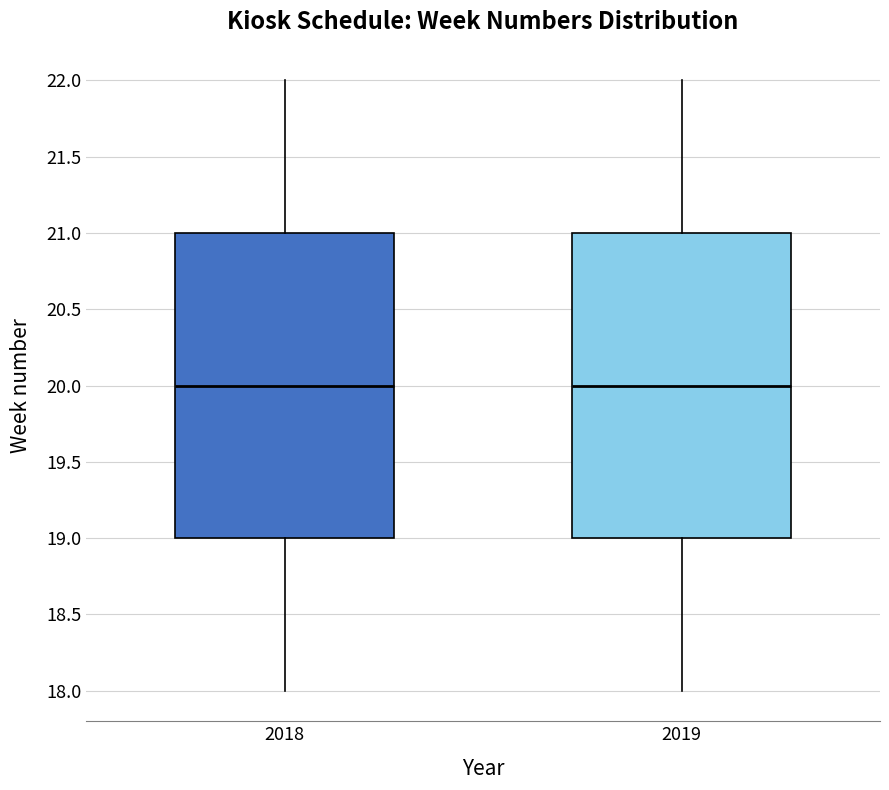

Reading left to right, transcribe this box plot: for each box, give where its median line is, the range the box spans, and where its two whiskers end, as read against the y-axis. The values are not printed on the chart, so give them approximately, as read against the axis.

2018: median 20, box 19 to 21, whiskers 18 to 22
2019: median 20, box 19 to 21, whiskers 18 to 22